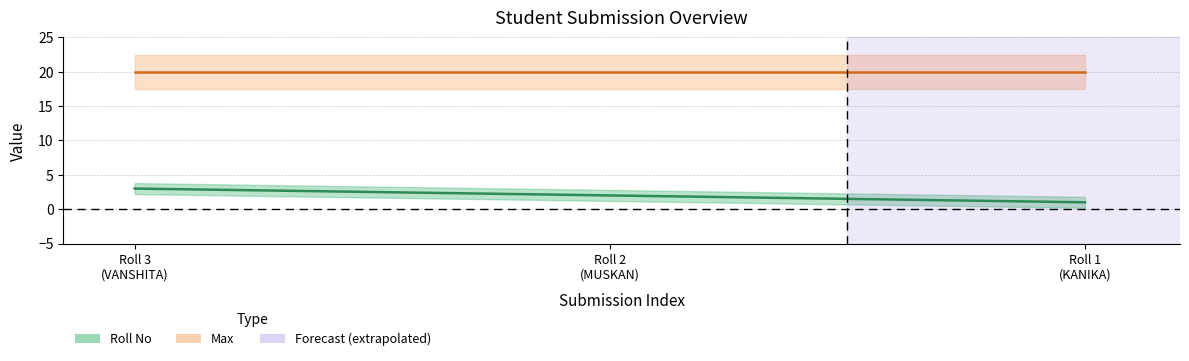

What is the greatest value displayed?

20